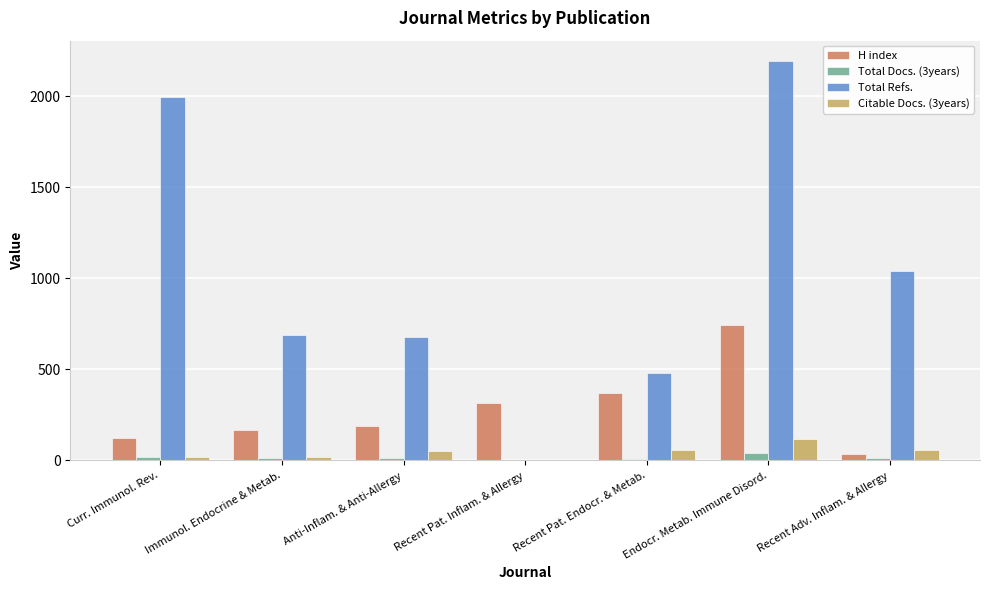

Between Curr. Immunol. Rev. and Recent Adv. Inflam. & Allergy, which series saw the biggest shift?

Total Refs.